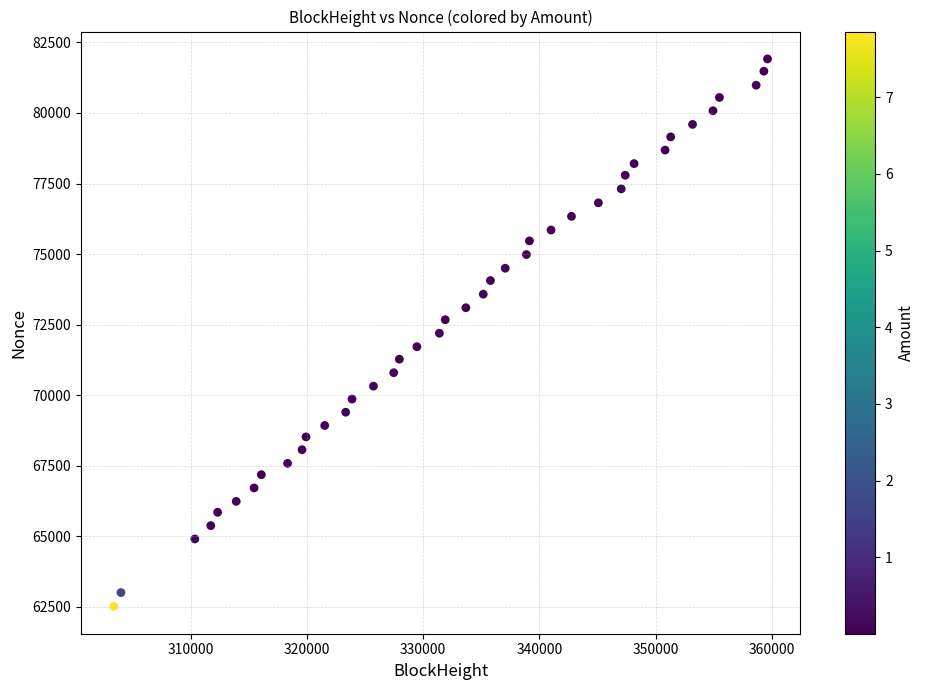

What is the range of Y values (max minus min)?

19397